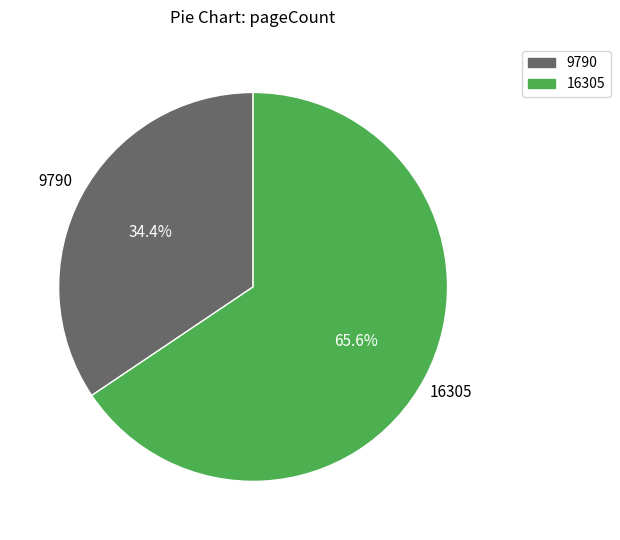

To the nearest percent, what portion does 16305 represent?

66%